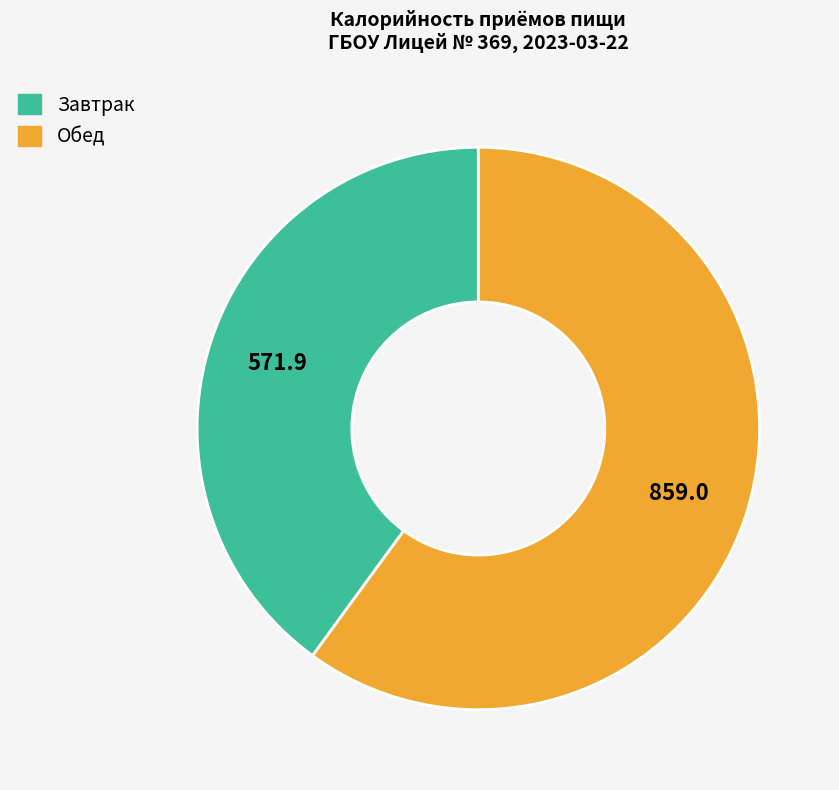

Is the sum of Обед and Завтрак greater than half?

Yes